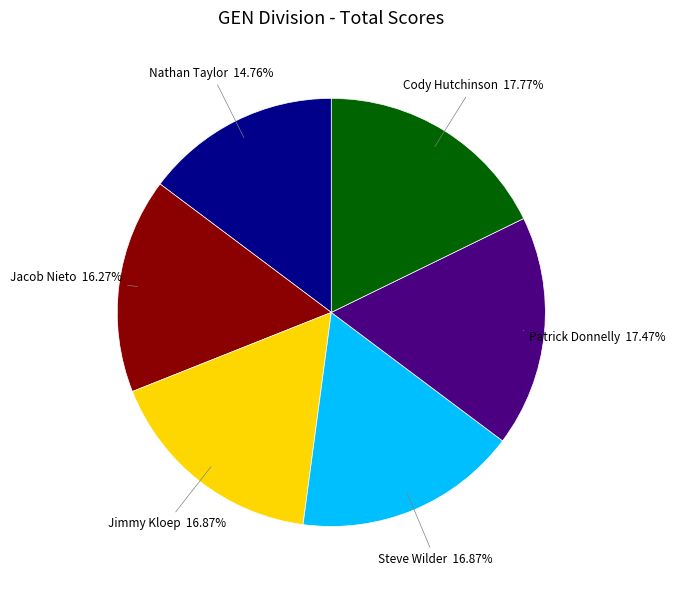

To the nearest percent, what portion does Jacob Nieto represent?

16%